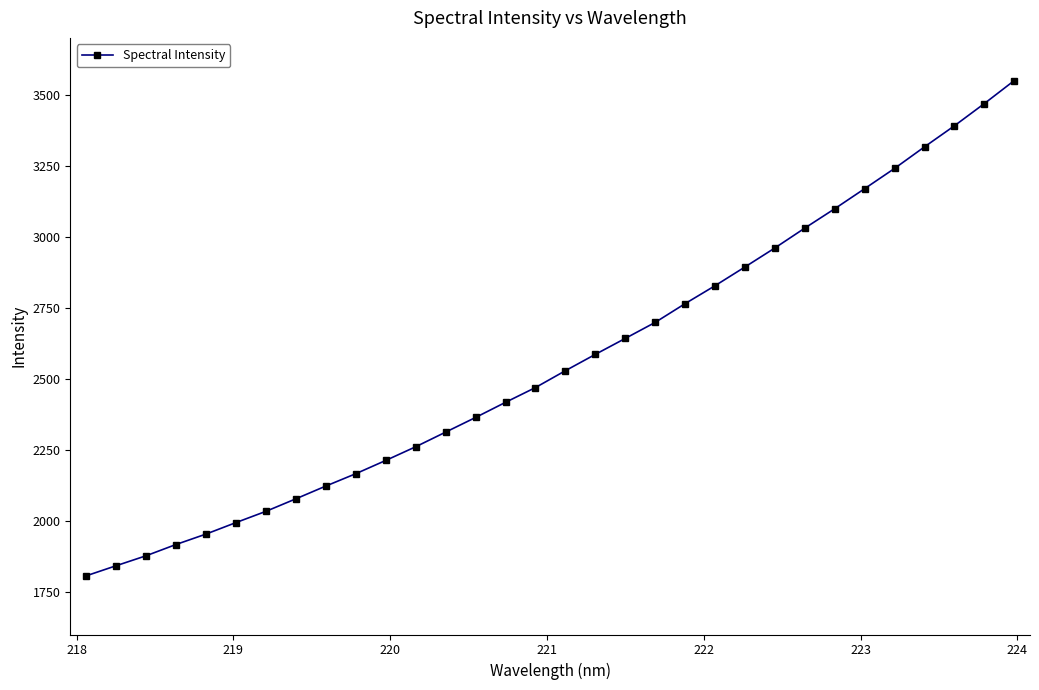

How many lines are shown in the chart?

1